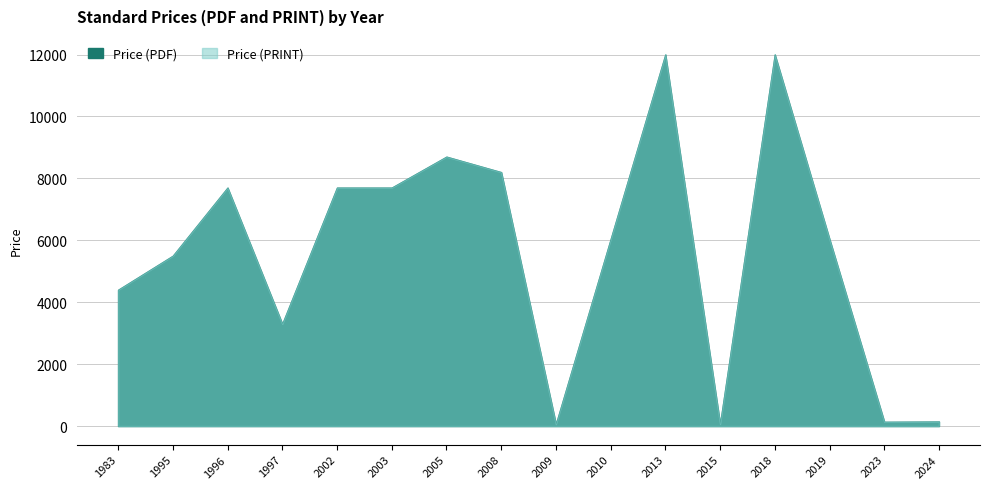

What is the approximate value of Price (PRINT) at 2008?

55.0